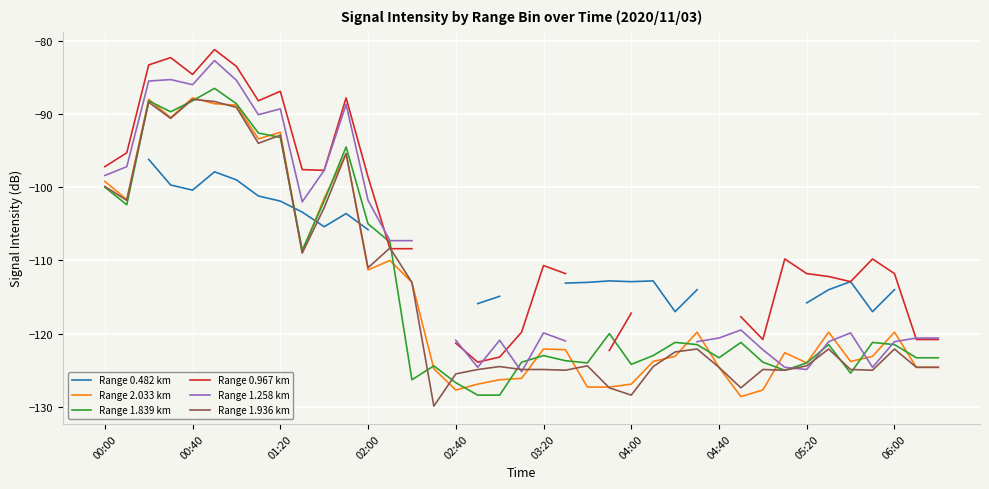

True or false: Range 0.482 km has a value of -112.8 at 23.

True